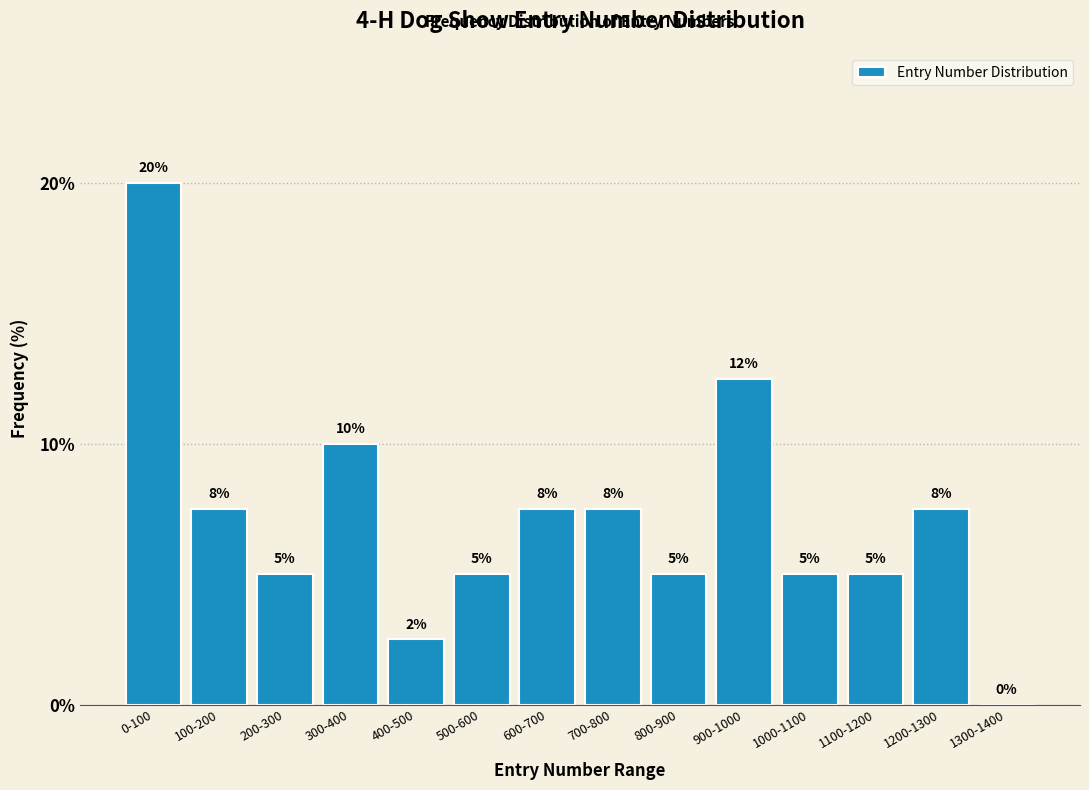

At which label is the value closest to 10?

300-400